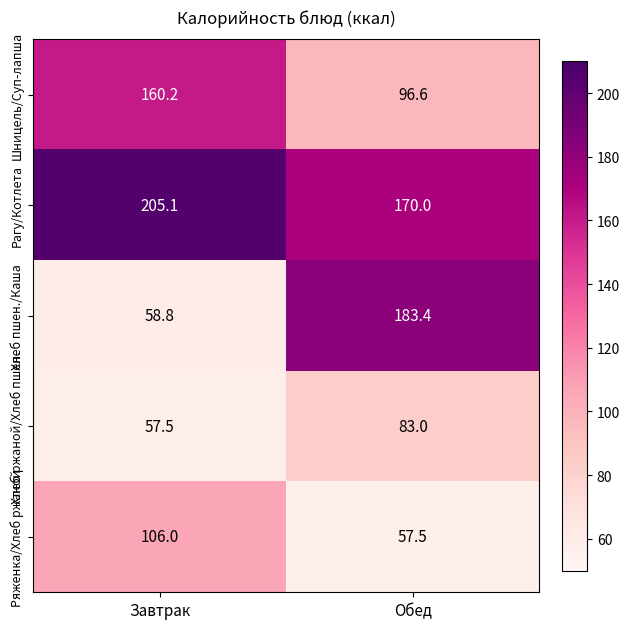

Which series has the largest total across all categories?

Рагу/Котлета